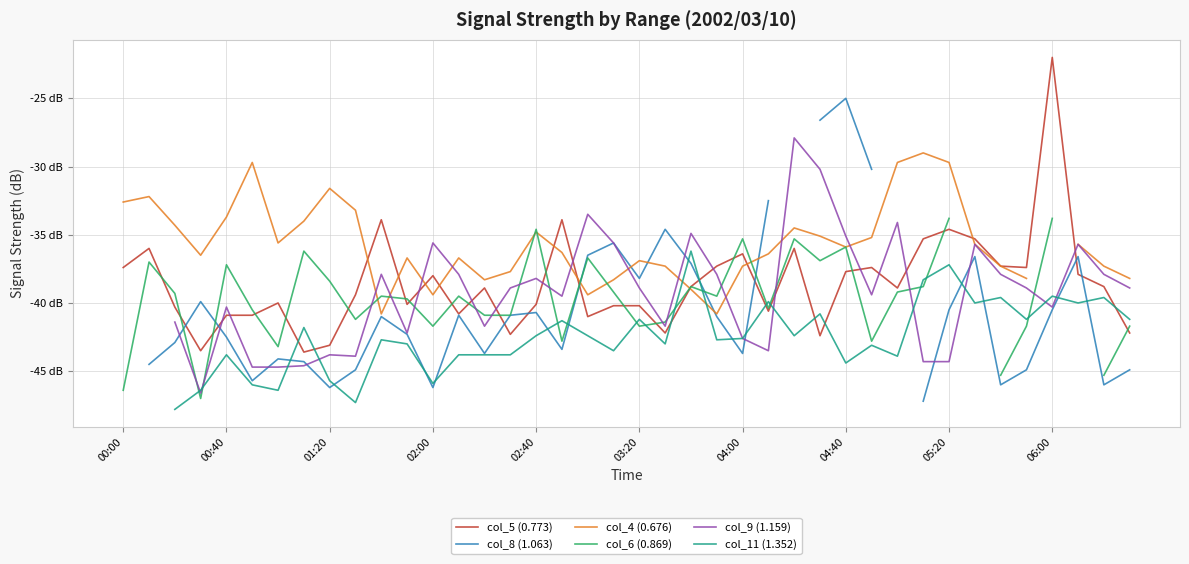

Where does the col_9 (1.159) series first go above -38?

10